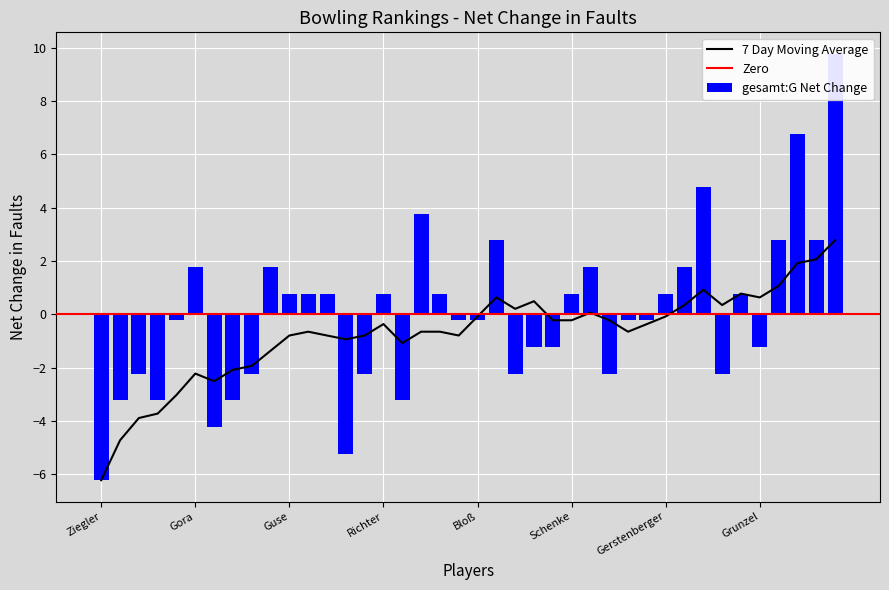

Does the chart contain stacked bars?

No